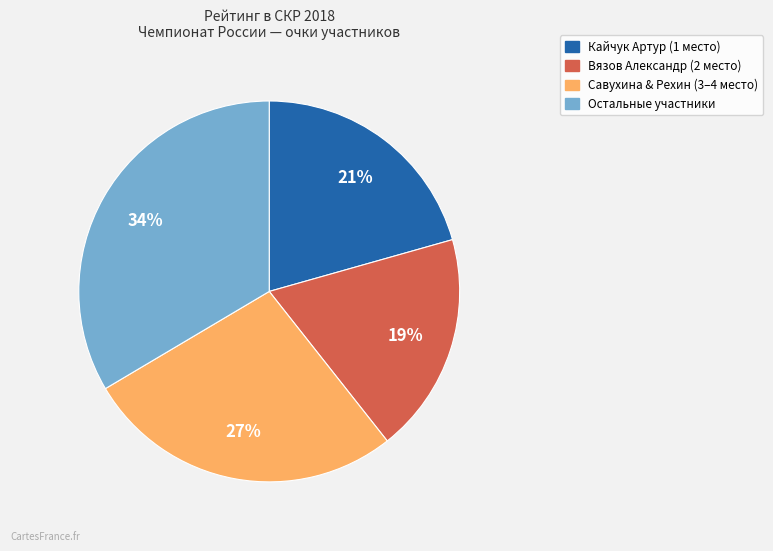

Does any single category account for the majority?

No